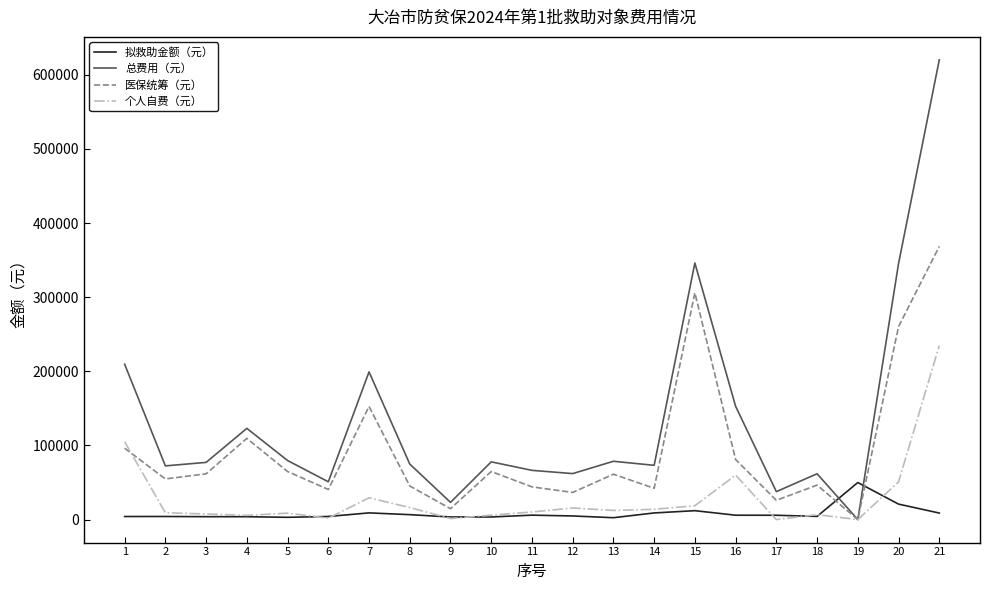

Rank the series by their average value, from lowest to highest.

拟救助金额（元）, 个人自费（元）, 医保统筹（元）, 总费用（元）